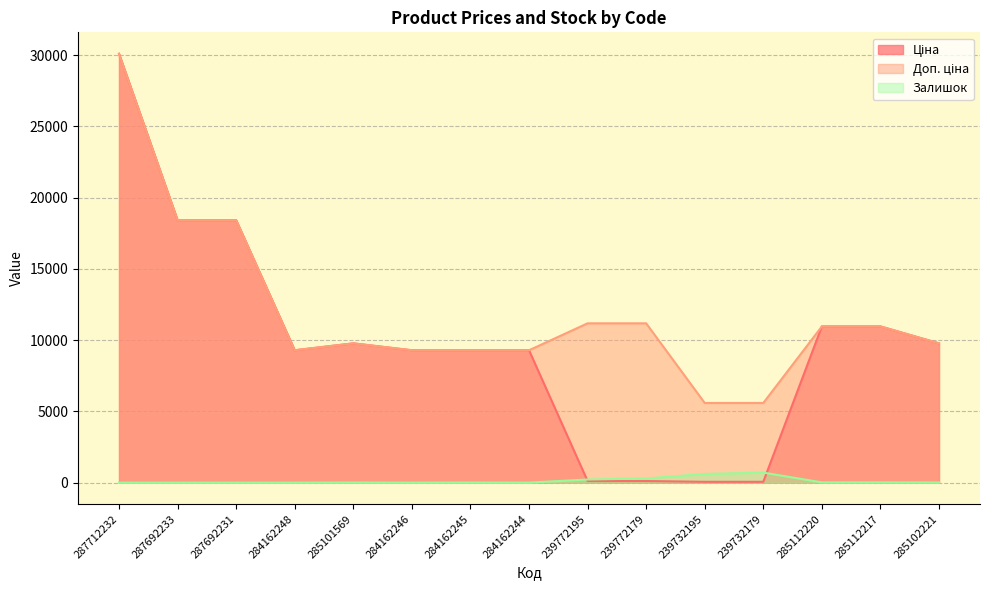

Reading right to left, what are all the values shown in this chart?

Ціна: 285102221=9775.5	285112217=10964.4	285112220=10964.4	239732179=55.9	239732195=55.9	239772179=111.8	239772195=111.8	284162244=9290.5	284162245=9290.5	284162246=9290.5	285101569=9775.5	284162248=9290.5	287692231=18420.9	287692233=18420.9	287712232=30102.8
Доп. ціна: 285102221=9775.5	285112217=10964.4	285112220=10964.4	239732179=5591.0	239732195=5591.0	239772179=11182.0	239772195=11182.0	284162244=9290.5	284162245=9290.5	284162246=9290.5	285101569=9775.5	284162248=9290.5	287692231=18420.9	287692233=18420.9	287712232=30102.8
Залишок: 285102221=11.0	285112217=17.0	285112220=17.0	239732179=702.0	239732195=606.0	239772179=290.0	239772195=218.0	284162244=0.0	284162245=8.0	284162246=0.0	285101569=7.0	284162248=0.0	287692231=0.0	287692233=0.0	287712232=0.0